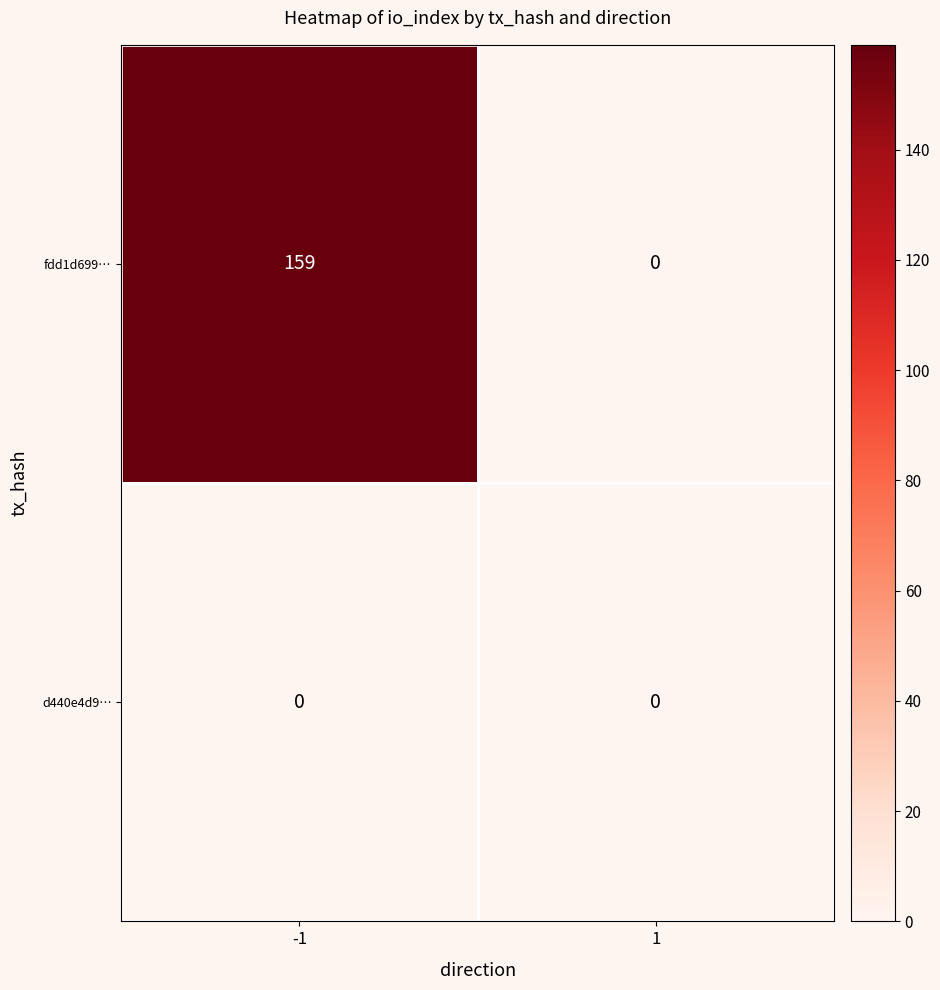

Which series has the largest total across all categories?

fdd1d699…